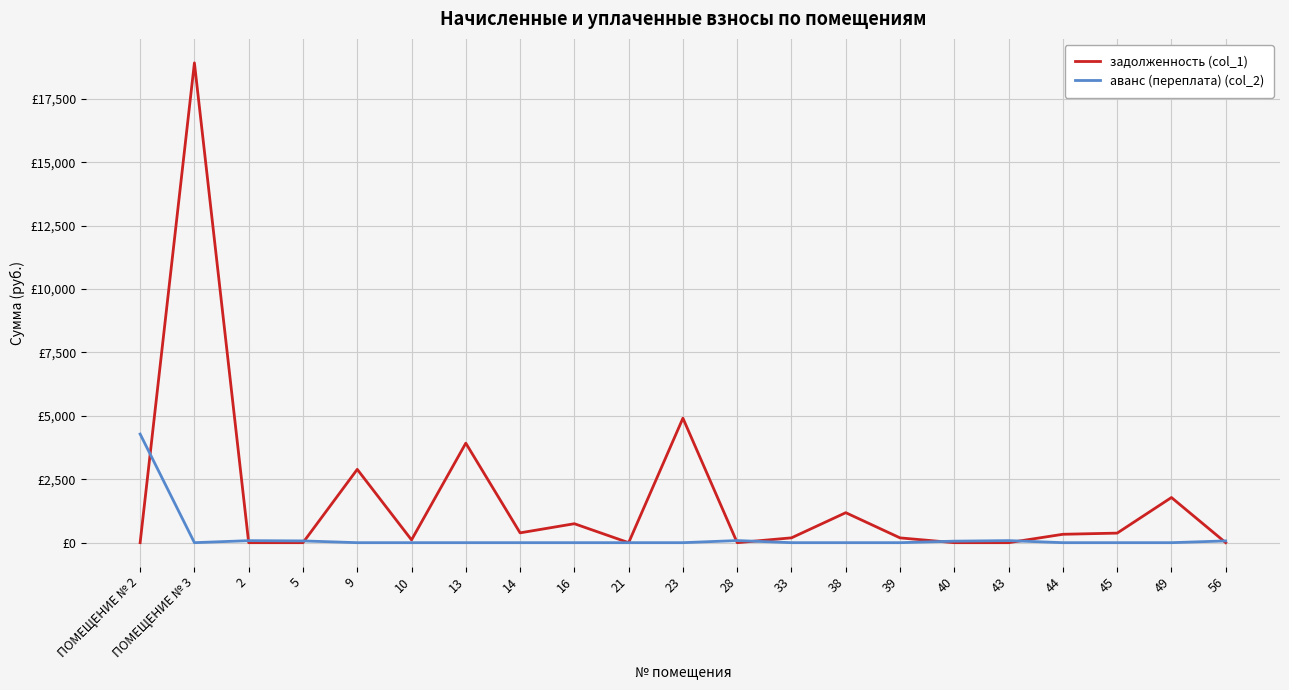

Reading left to right, list all the values displayed in this chart.

задолженность (col_1): ПОМЕЩЕНИЕ № 2=0.0	ПОМЕЩЕНИЕ № 3=18919.0	2=0.0	5=0.0	9=2890.6	10=109.1	13=3923.6	14=387.2	16=747.5	21=0.0	23=4909.2	28=0.0	33=190.7	38=1182.7	39=188.8	40=0.0	43=0.0	44=330.9	45=377.0	49=1780.9	56=0.0
аванс (переплата) (col_2): ПОМЕЩЕНИЕ № 2=4283.5	ПОМЕЩЕНИЕ № 3=0.0	2=79.7	5=69.7	9=0.0	10=0.0	13=0.0	14=0.0	16=0.0	21=0.0	23=0.0	28=83.2	33=0.0	38=0.0	39=0.0	40=60.0	43=81.1	44=0.0	45=0.0	49=0.0	56=69.2